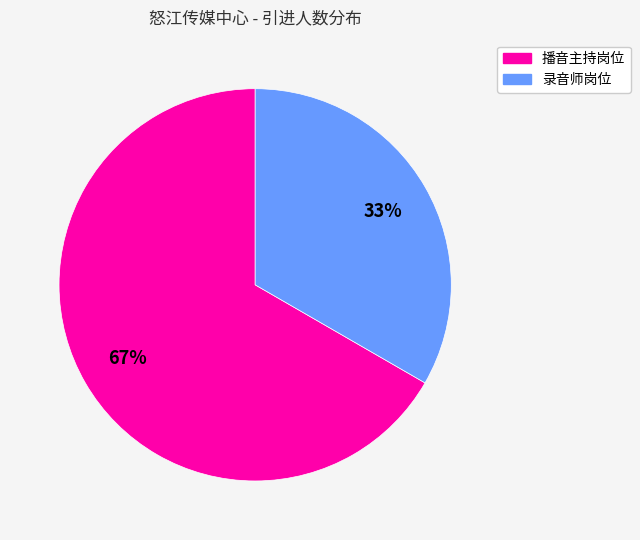

Count the number of slices in the pie.

2